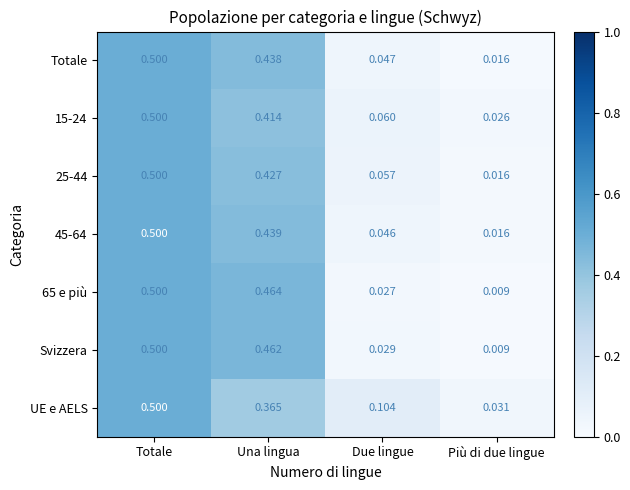

At which category is the sum across all series the highest?

Totale